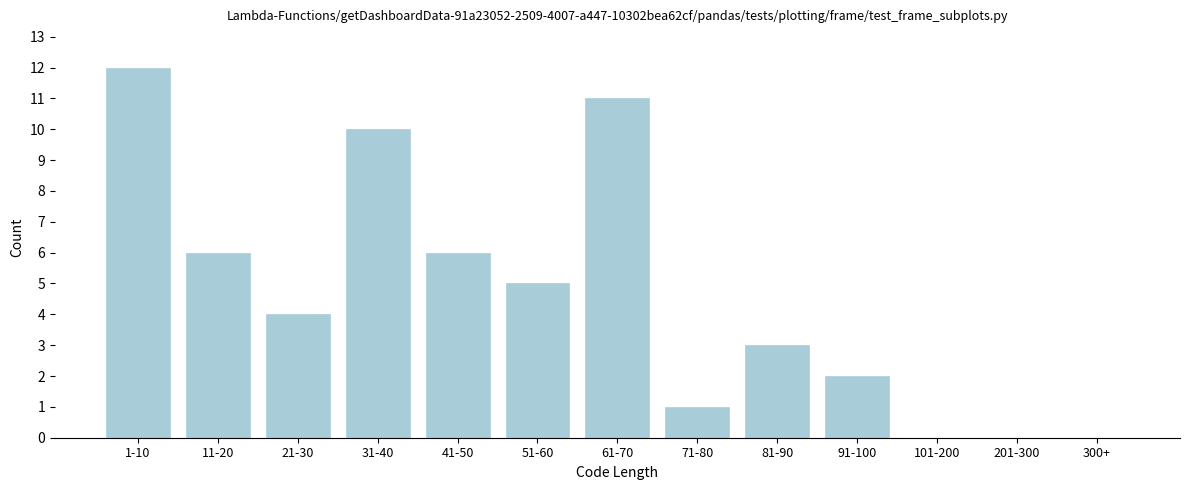

Reading left to right, transcribe all the data shown in this chart.

1-10=12	11-20=6	21-30=4	31-40=10	41-50=6	51-60=5	61-70=11	71-80=1	81-90=3	91-100=2	101-200=0	201-300=0	300+=0